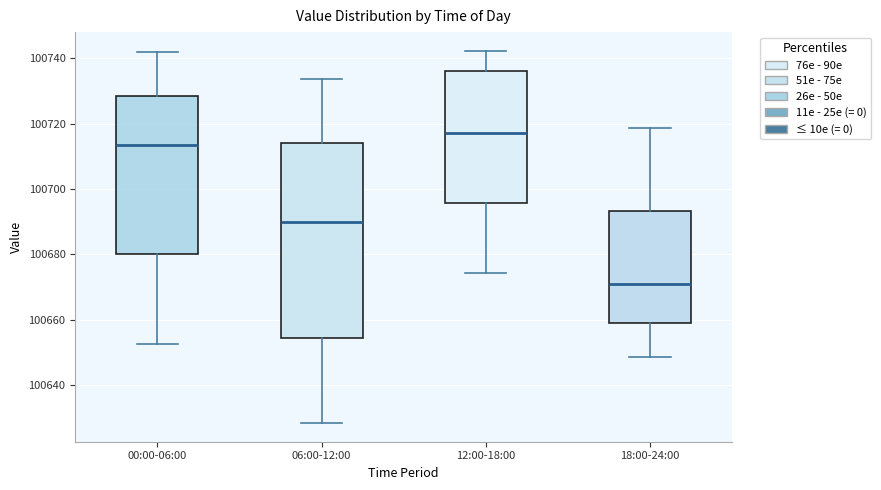

Reading left to right, transcribe this box plot: for each box, give where its median line is, the range the box spans, and where its two whiskers end, as read against the y-axis. The values are not printed on the chart, so give them approximately, as read against the axis.

00:00-06:00: median 100714, box 100680 to 100728, whiskers 100652 to 100742
06:00-12:00: median 100690, box 100654 to 100714, whiskers 100628 to 100734
12:00-18:00: median 100718, box 100696 to 100736, whiskers 100674 to 100742
18:00-24:00: median 100670, box 100658 to 100694, whiskers 100648 to 100718